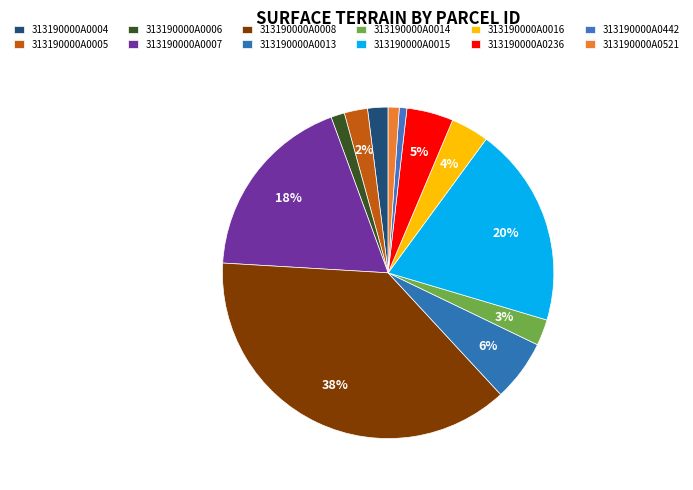

Is it true that 313190000A0005 is 1% of the pie?

False